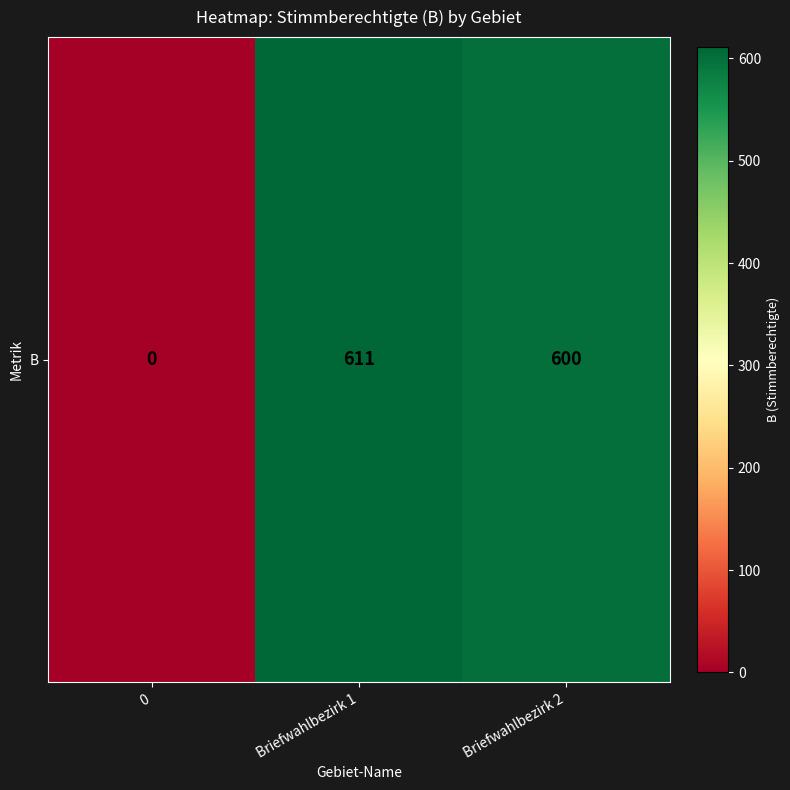

The value at 0 is 348. True or false?

False